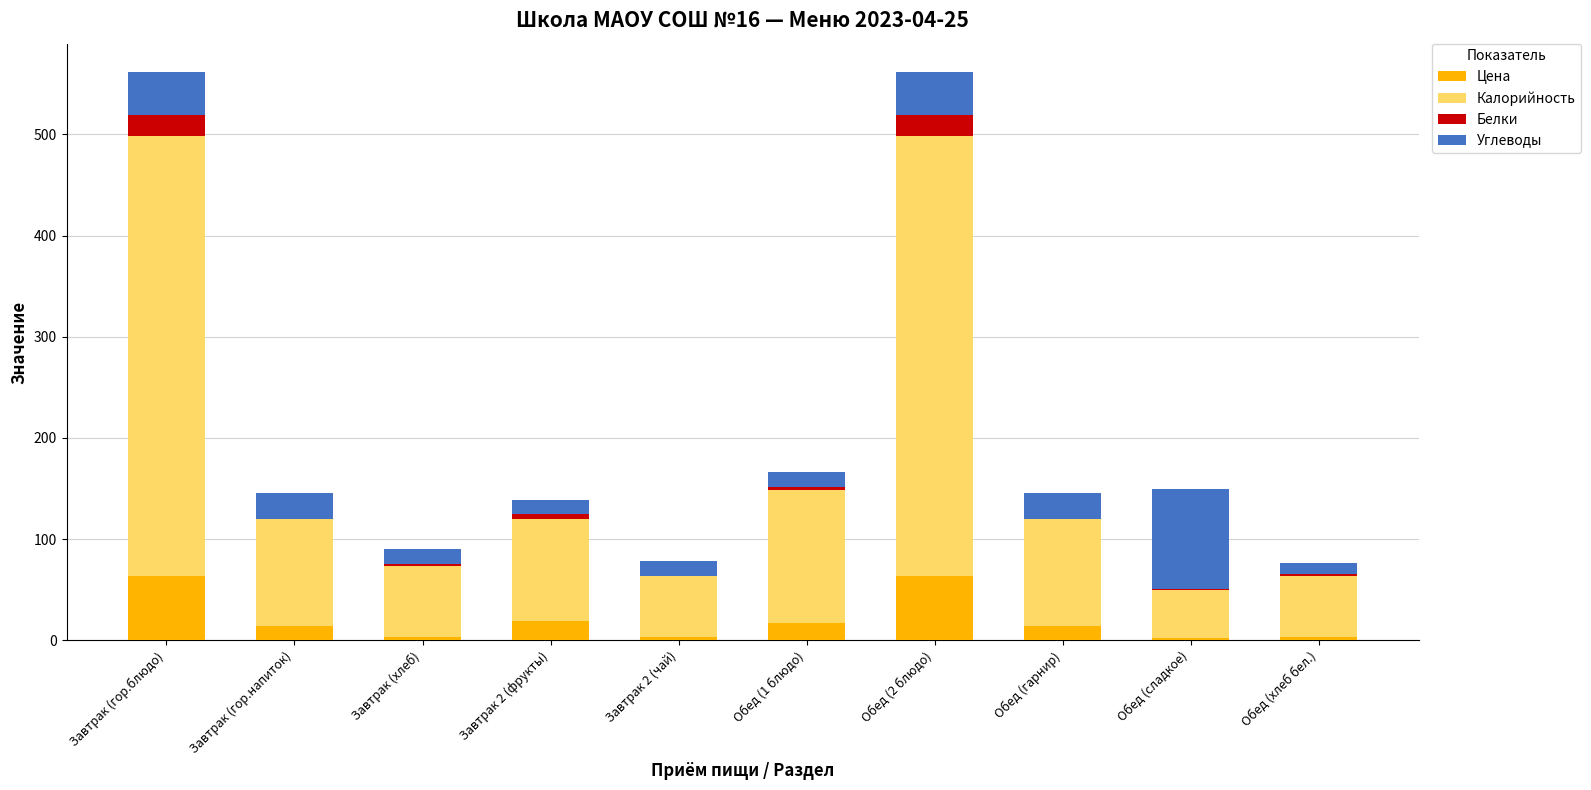

Are the bars horizontal?

No